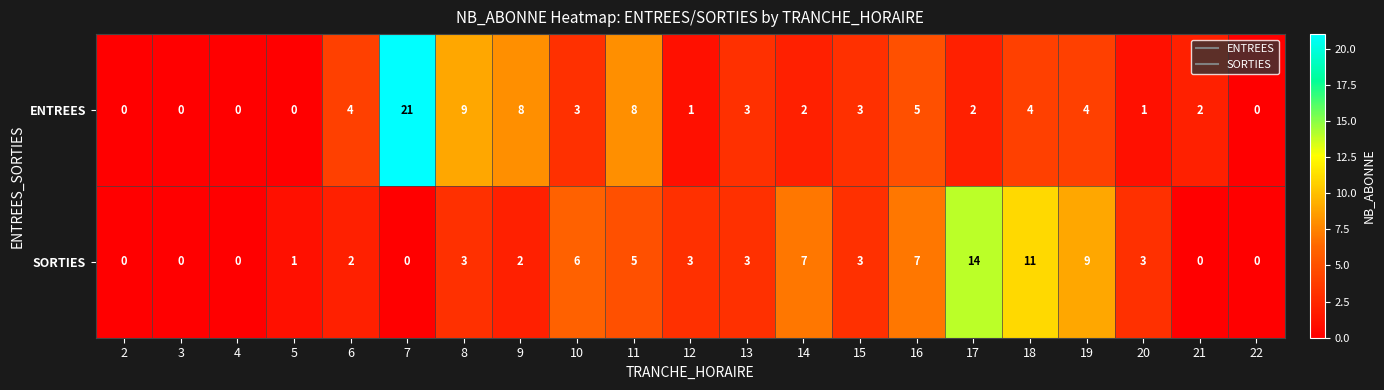

Which series has the largest total across all categories?

ENTREES